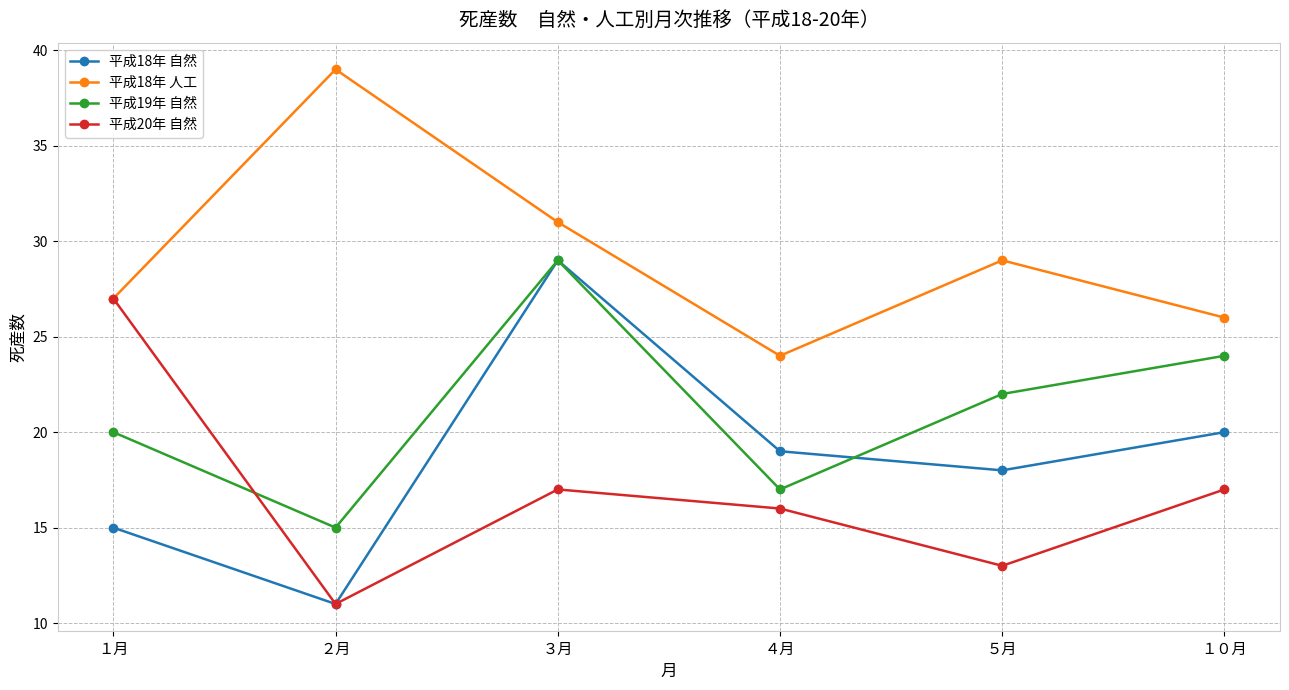

True or false: 平成19年 自然 has more than 2 points higher than both neighbors.

False